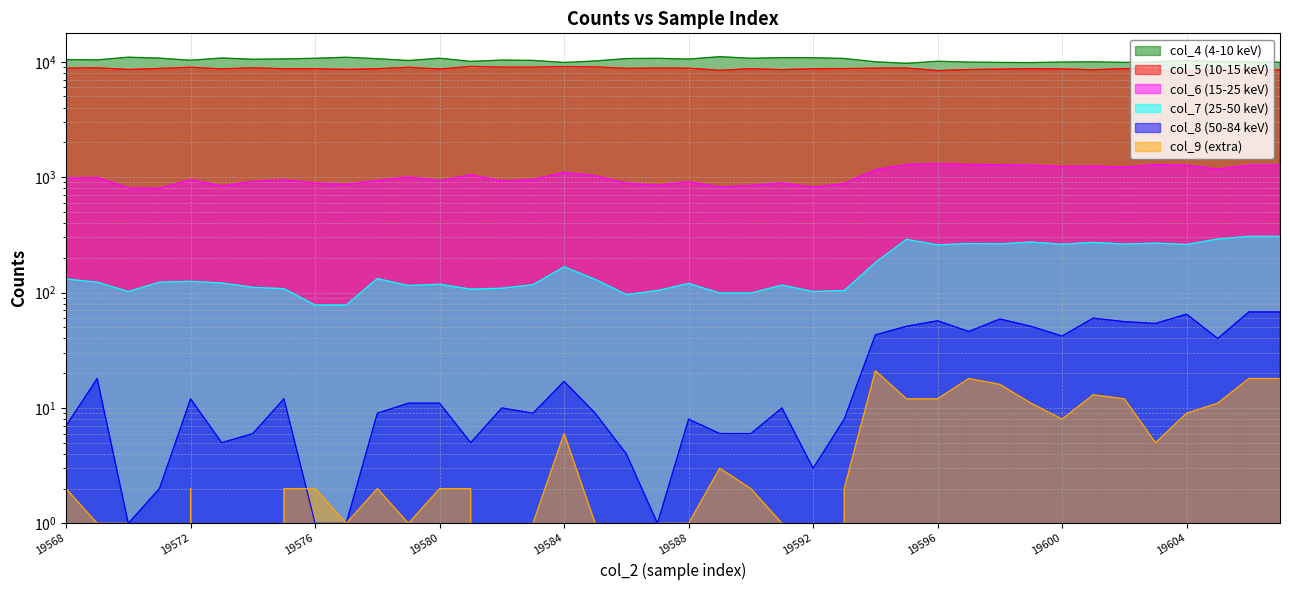

True or false: col_8 and col_7 intersect in this chart.

False